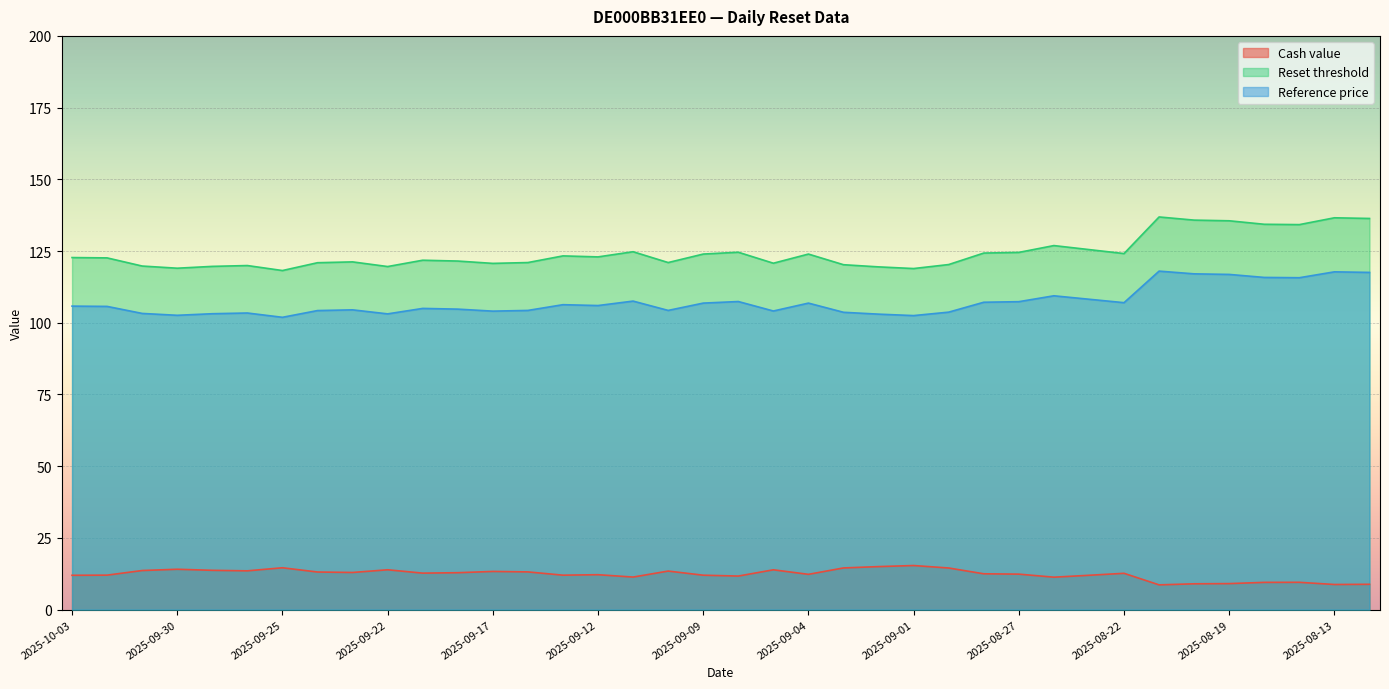

What is the value of the Reference price point at the 3rd from the left?

103.2